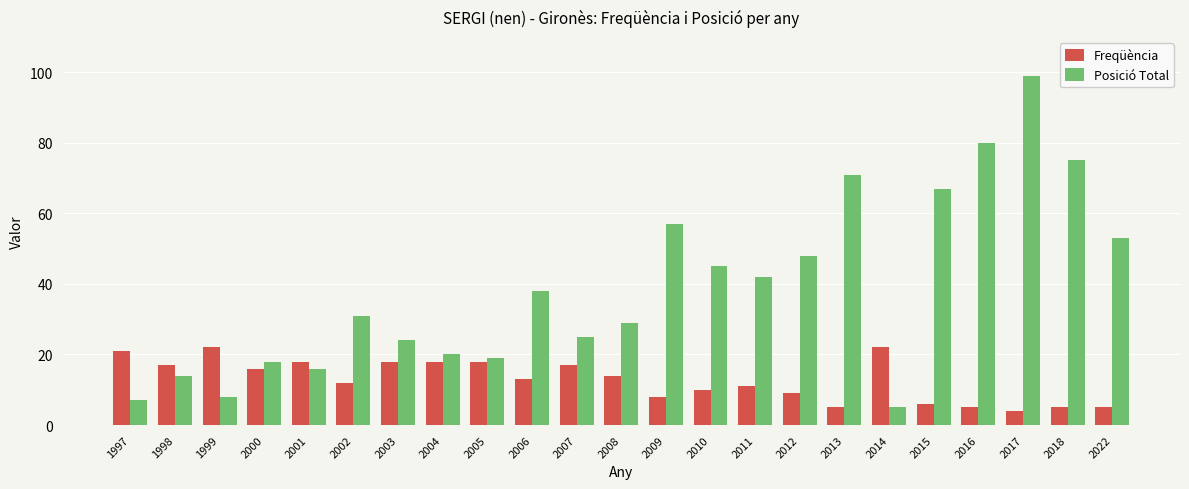

Reading left to right, list all the values displayed in this chart.

Freqüència: 21	17	22	16	18	12	18	18	18	13	17	14	8	10	11	9	5	22	6	5	4	5	5
Posició Total: 7	14	8	18	16	31	24	20	19	38	25	29	57	45	42	48	71	5	67	80	99	75	53